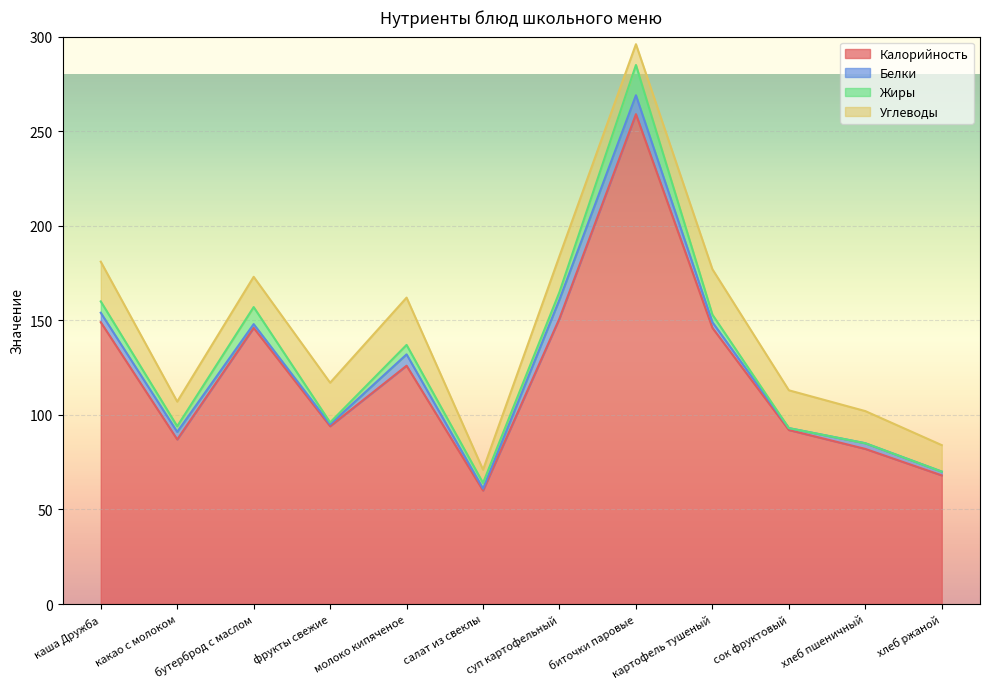

Reading right to left, transcribe all the data shown in this chart.

Калорийность: 68	82	92	146	259	151	60	126	94	146	87	149
Белки: 2	3	1	3	10	10	1	6	1	2	4	5
Жиры: 0	0	0	4	16	4	3	5	1	9	3	6
Углеводы: 14	17	20	24	11	19	7	25	21	16	13	21